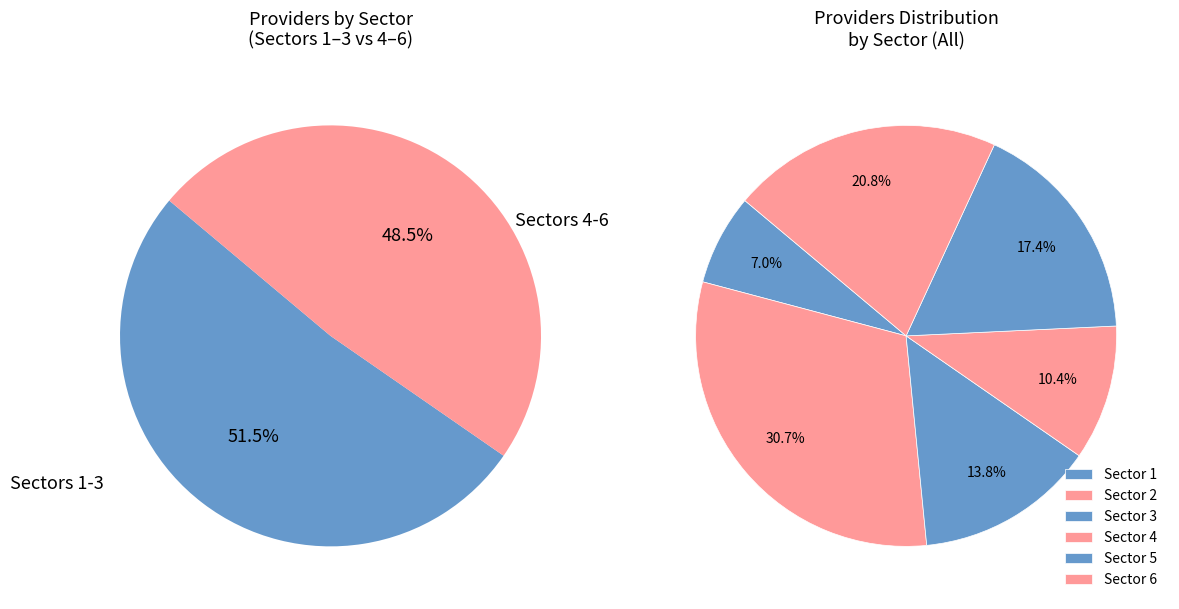

Combined, what portion of the pie is Sector 6 and Sector 3?

34.6%